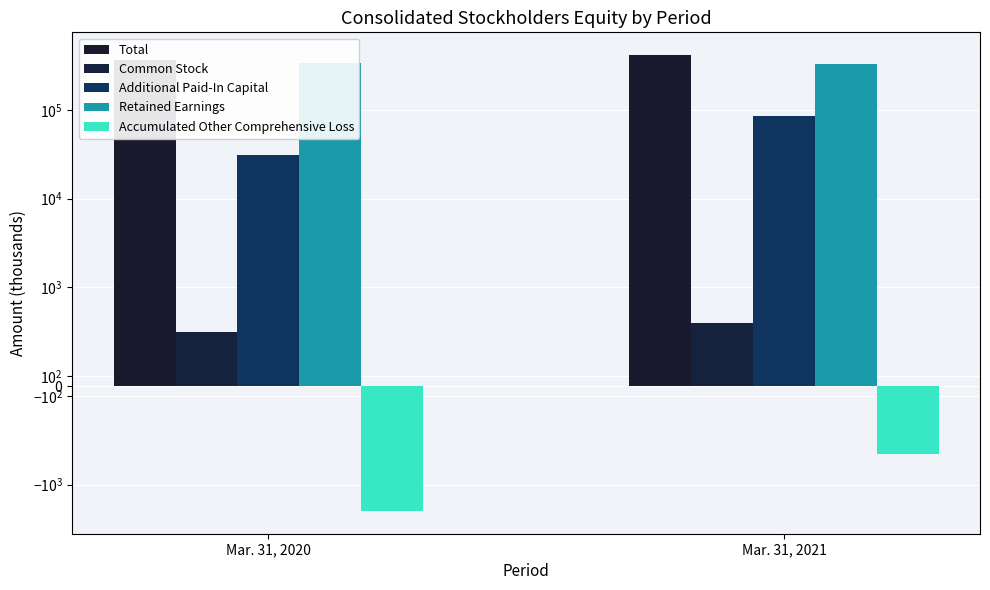

How many bars are there in each group?

5